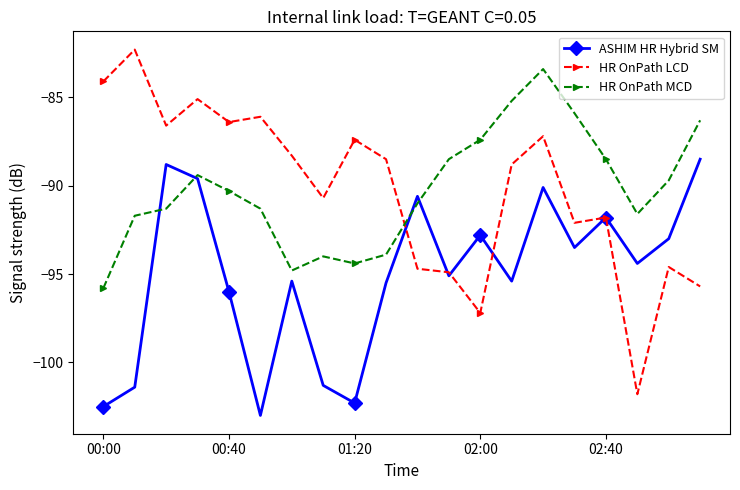

What is the greatest value displayed?

-82.3